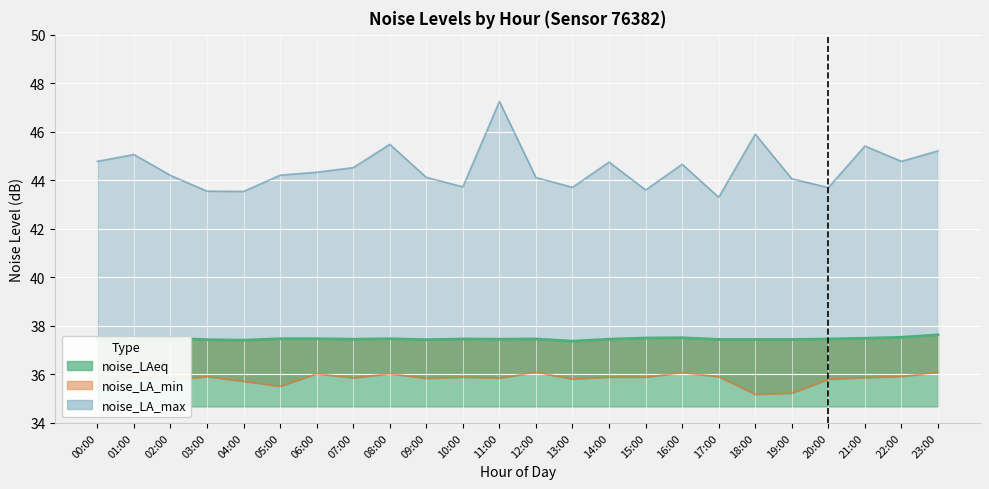

Is it true that noise_LA_min line equals 20.2 at 23:00?

False